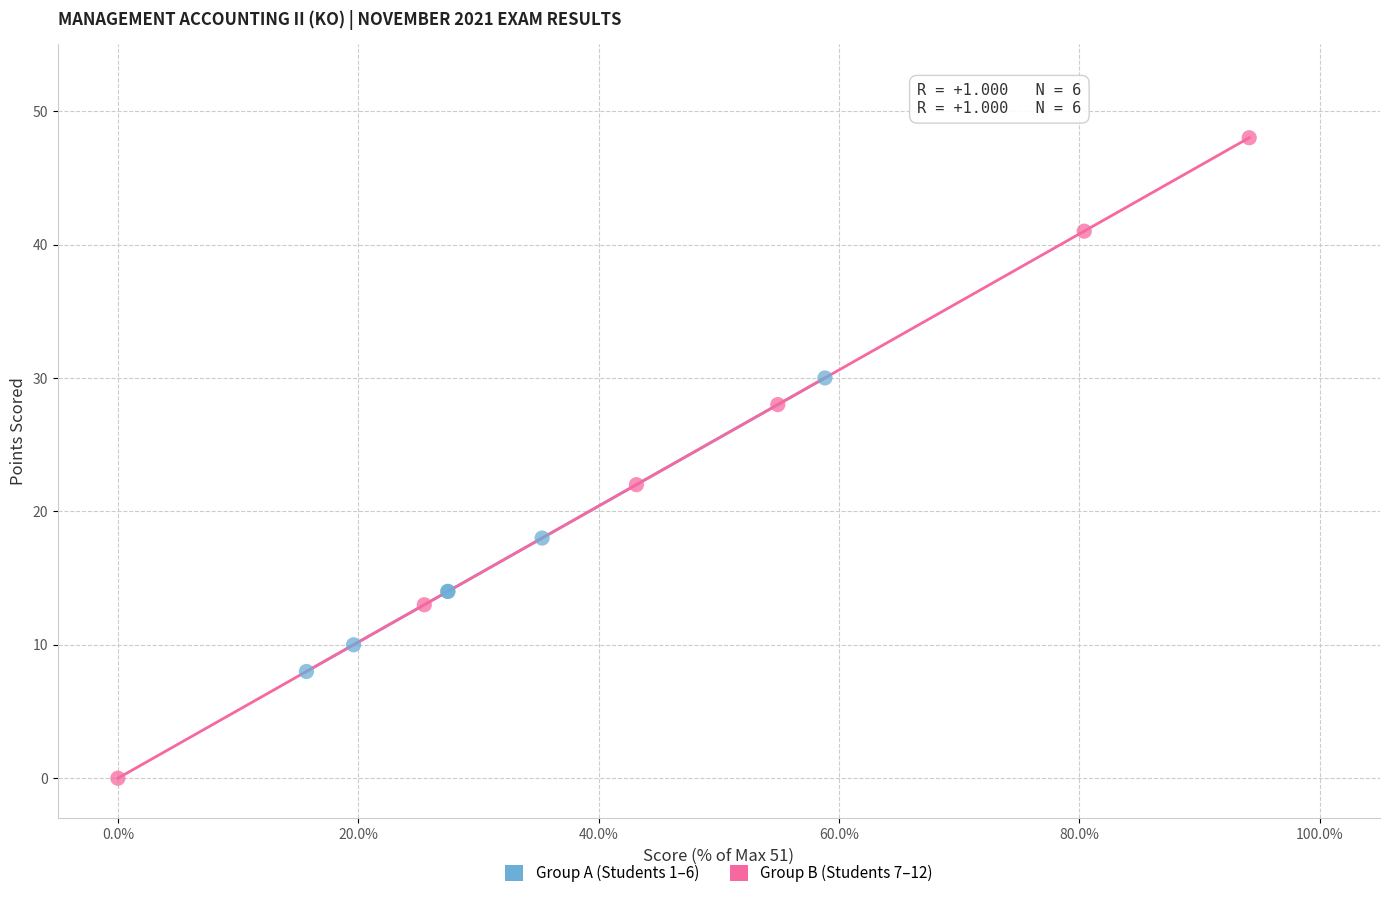

Which series contains the highest Y value?

Group B (Students 7–12)